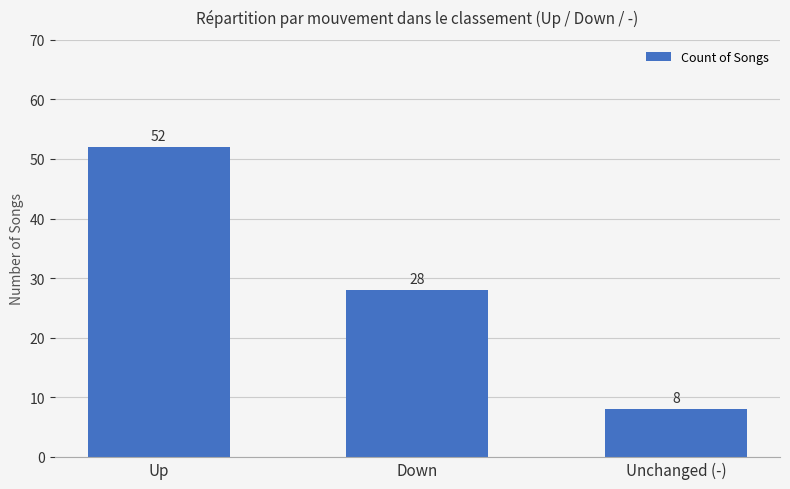

What is the average value?

29